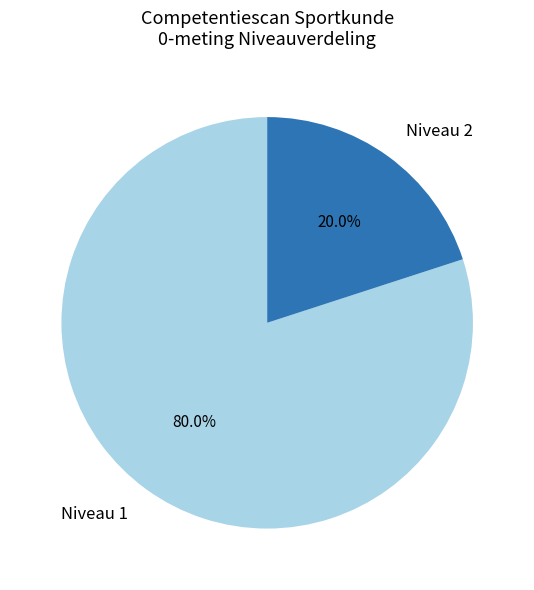

To the nearest percent, what is the difference between the largest and smallest slice percentages?

60%